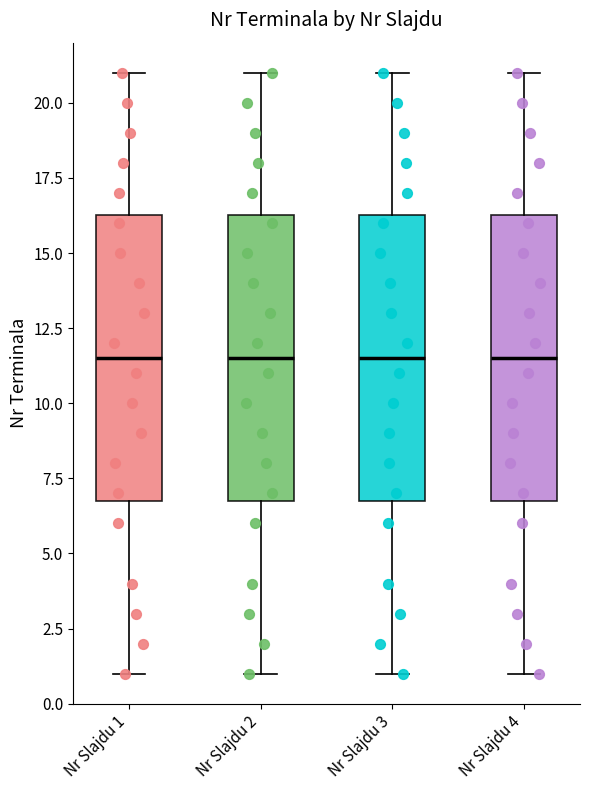

Where does the upper whisker of the box for Nr Slajdu 1 end on the y-axis? The values are not printed on the chart, so give them approximately, as read against the axis.

21.0